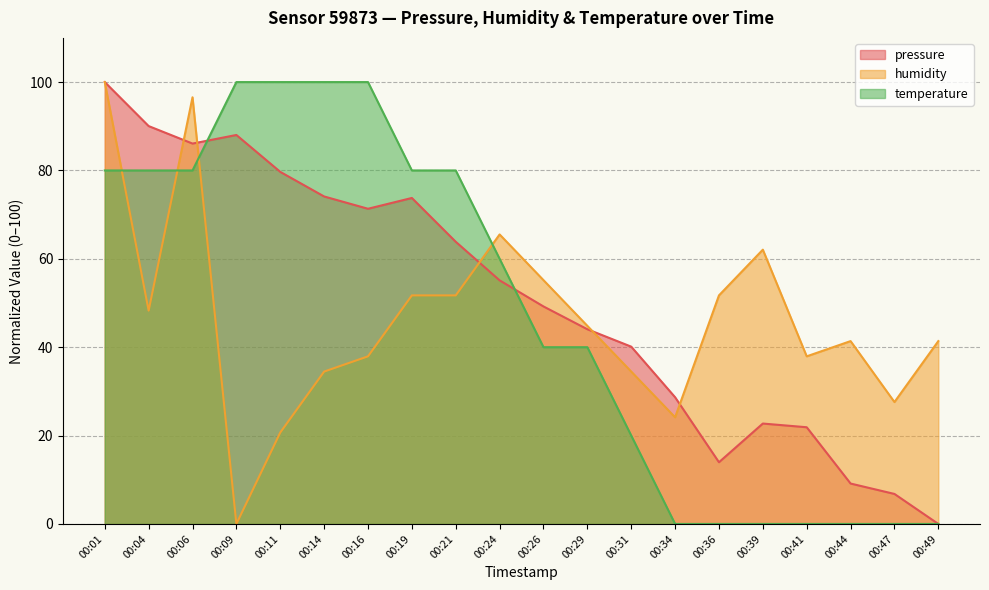

What is the value of the pressure point at the 10th from the left?

55.1